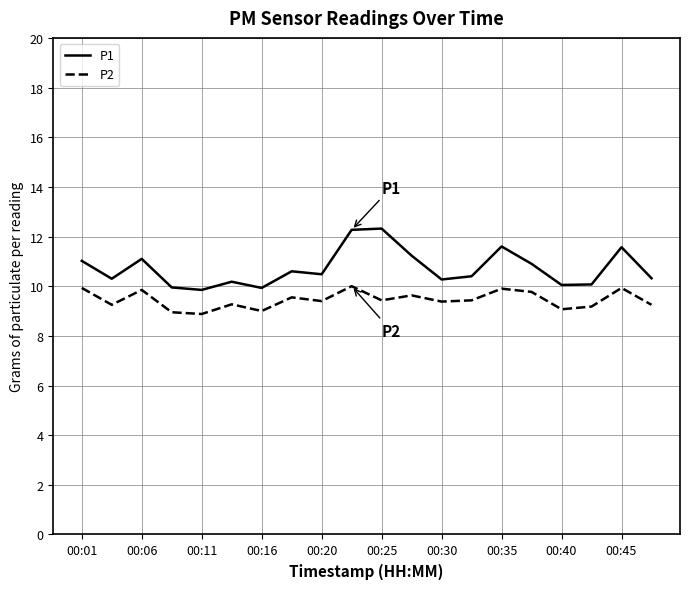

True or false: P1 and P2 intersect in this chart.

False